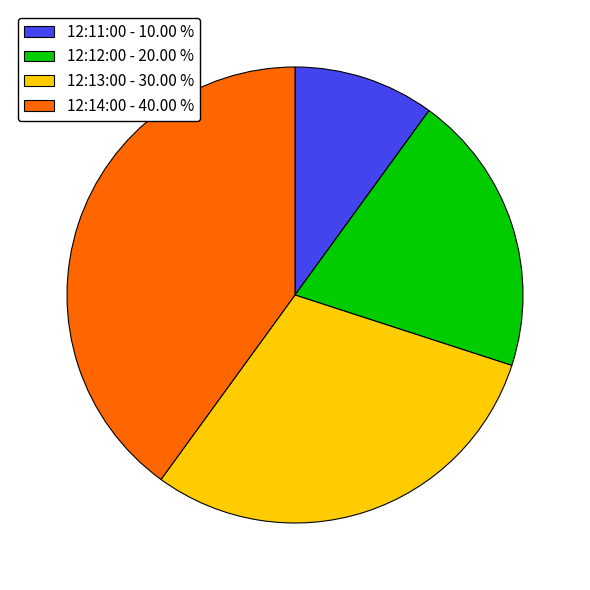

Which has a higher value, 12:14:00 - 40.00 % or 12:12:00 - 20.00 %?

12:14:00 - 40.00 %